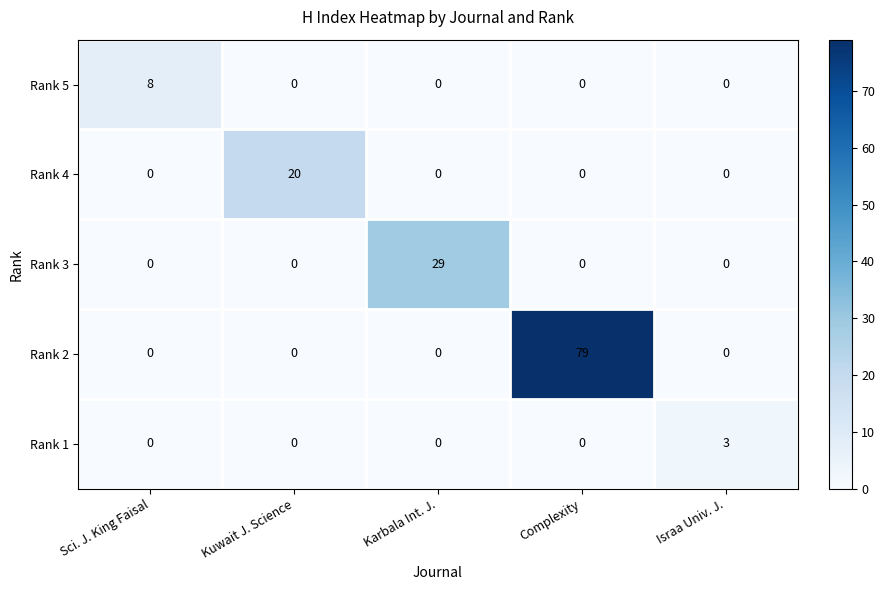

Reading right to left, list all the values displayed in this chart.

Rank 5: 0	0	0	0	8
Rank 4: 0	0	0	20	0
Rank 3: 0	0	29	0	0
Rank 2: 0	79	0	0	0
Rank 1: 3	0	0	0	0